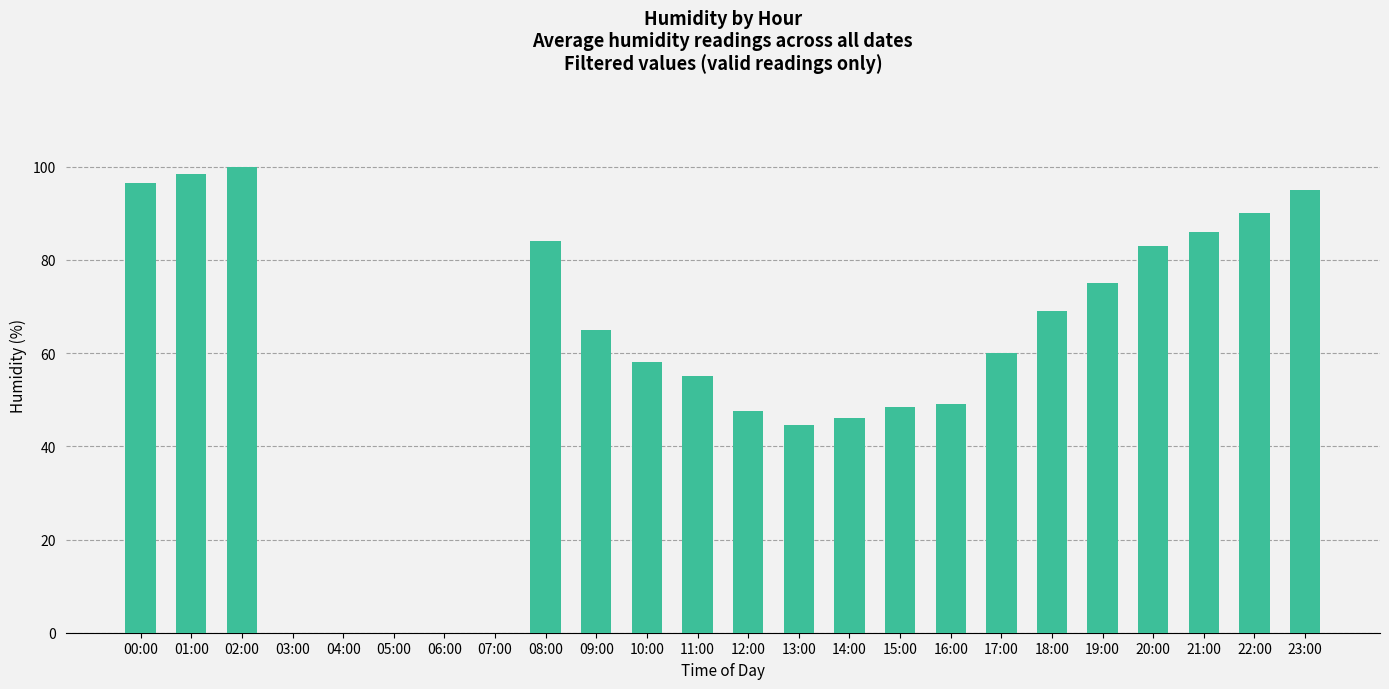

The value at 22:00 is 90.0. True or false?

True